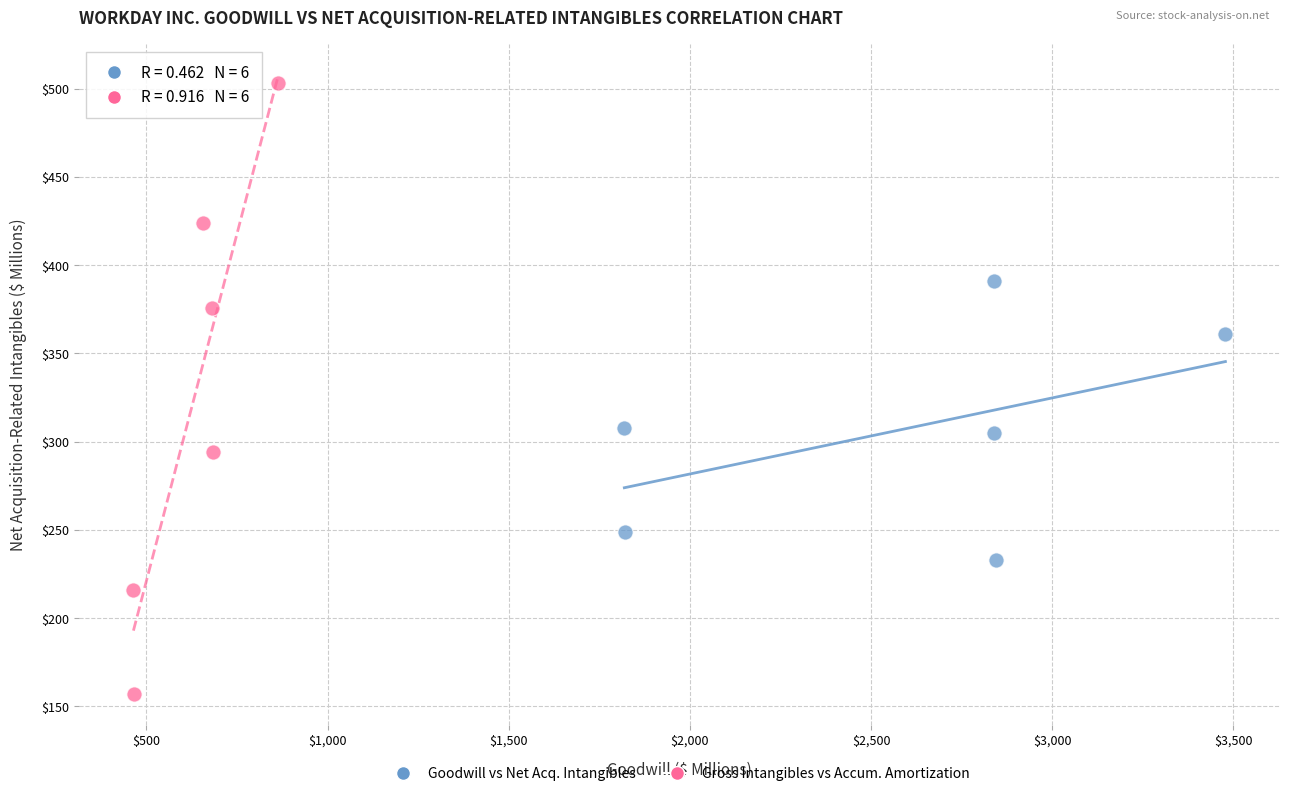

Which series reaches the minimum Y coordinate?

Gross Intangibles vs Accum. Amortization